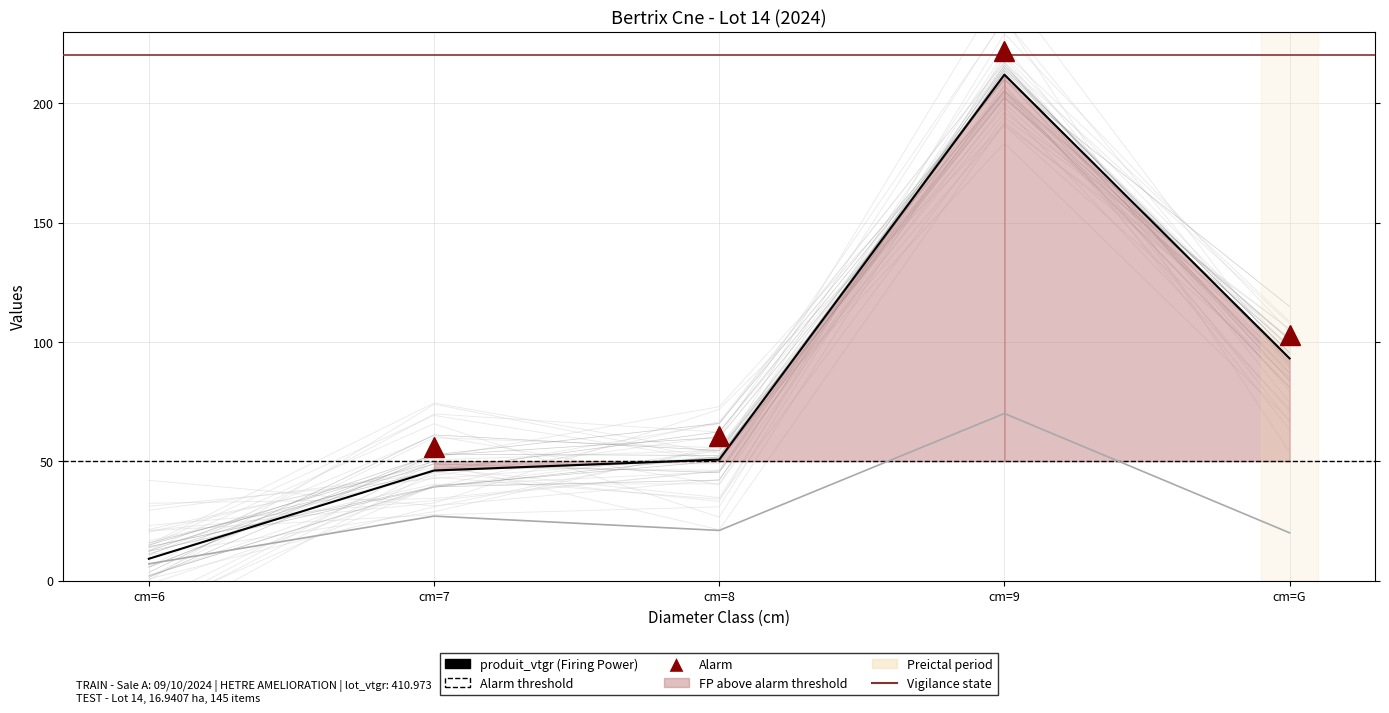

What is the value of the produit_vtgr point at the 3rd from the left?

50.7